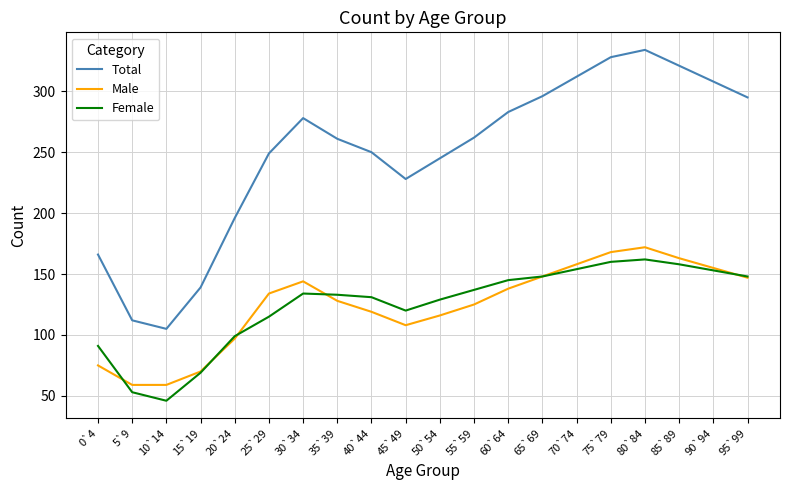

Which category has the lowest value in the Total series?

10`14